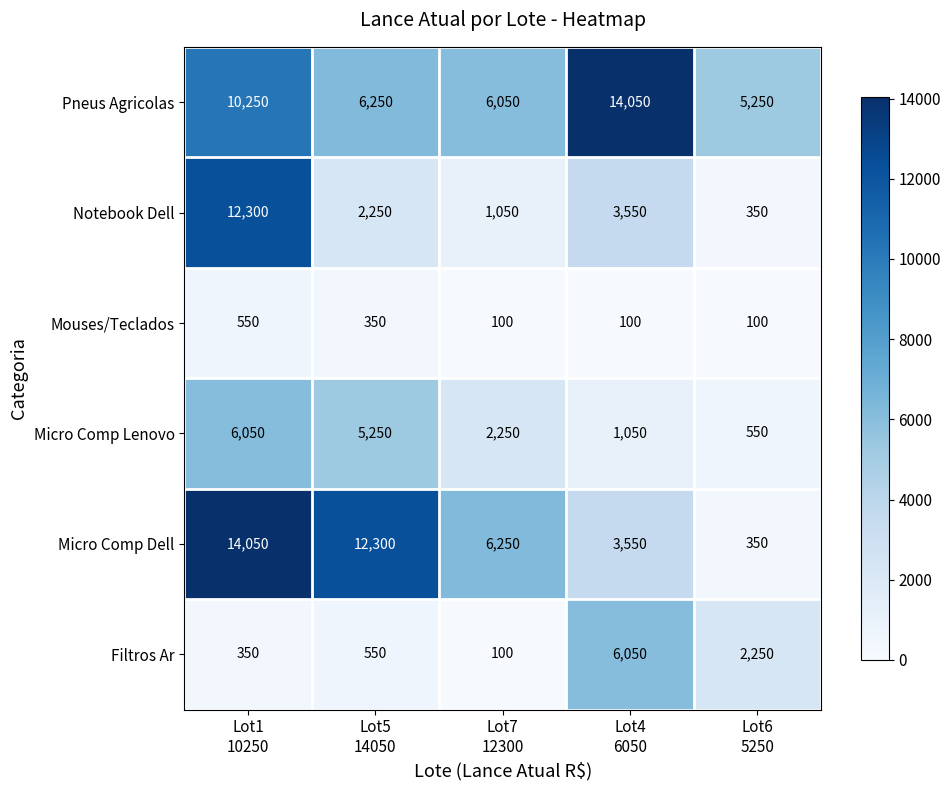

What is the average value of the Notebook Dell series?

3900